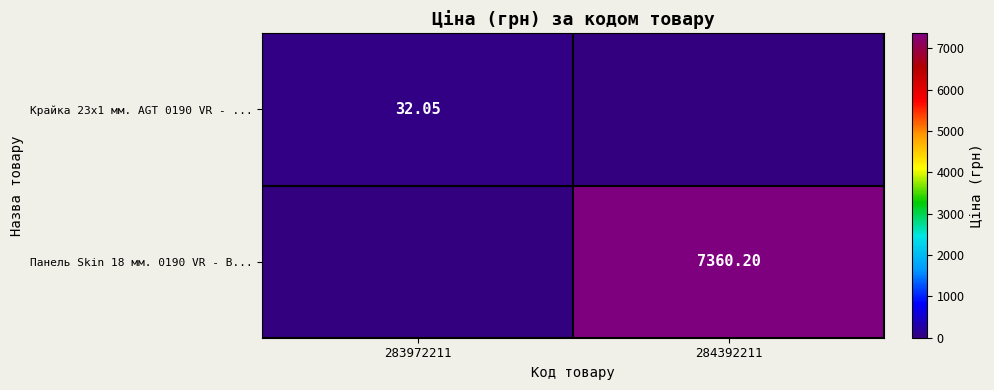

Is the value of Крайка 23x1 мм. AGT 0190 VR - ... at 283972211 greater than the value of Панель Skin 18 мм. 0190 VR - В... at 284392211?

No